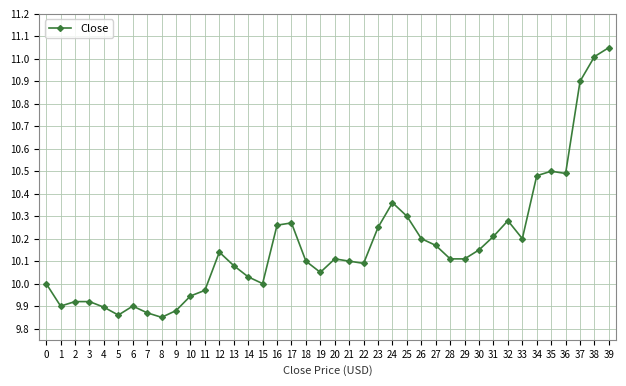

What is the change in value from 15 to 19?

+0.1